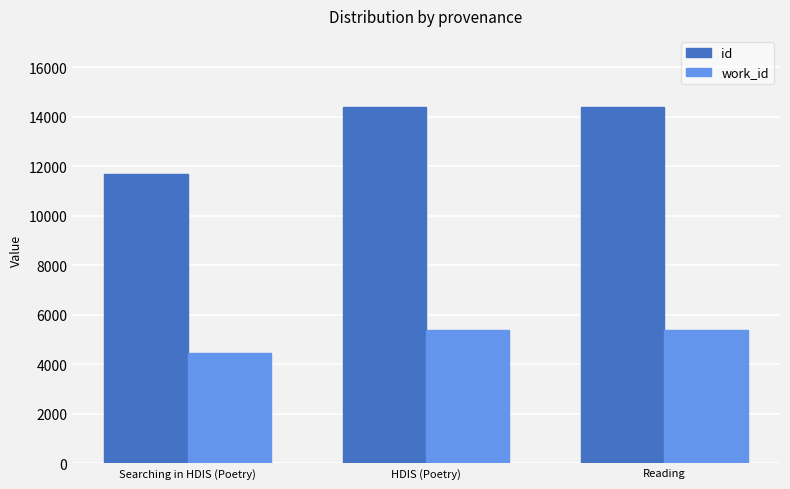

Which label corresponds to the smallest value in the chart?

Searching in HDIS (Poetry)